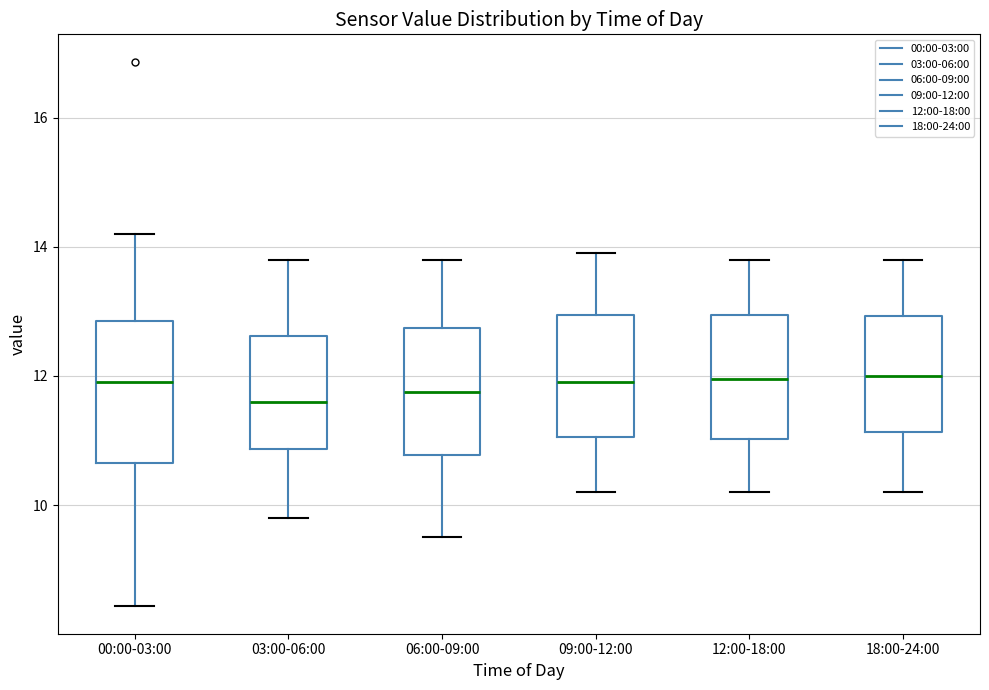

Which box is the tallest, from its lower edge to its upper edge?

00:00-03:00